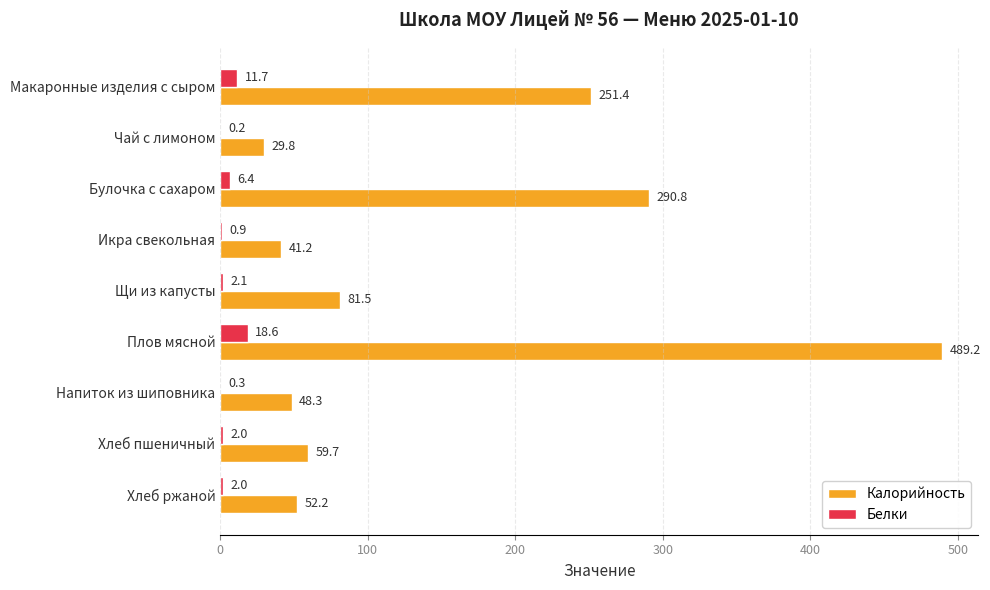

What is the greatest value displayed?

489.2